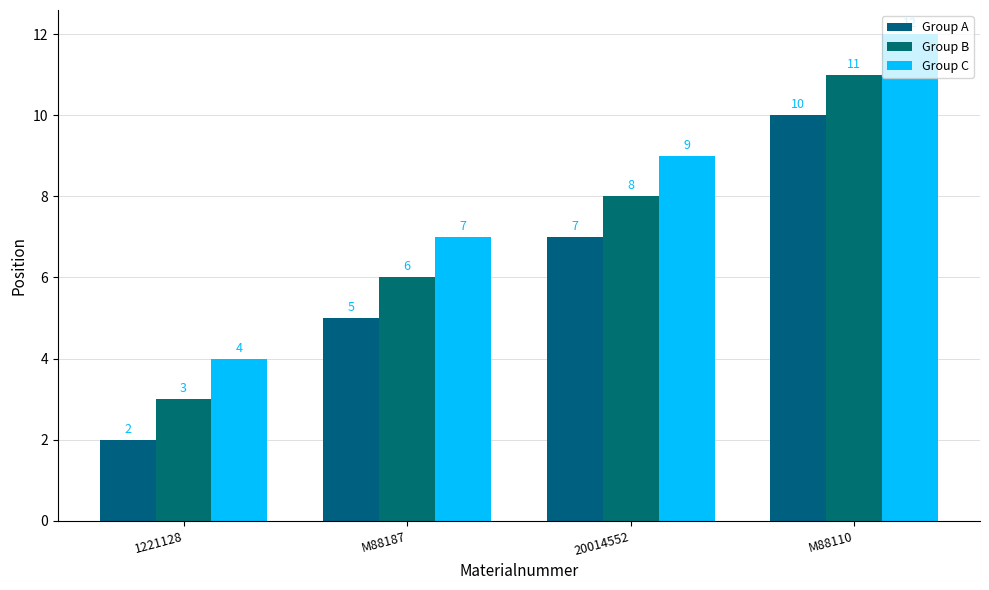

How many distinct data groups are displayed?

3